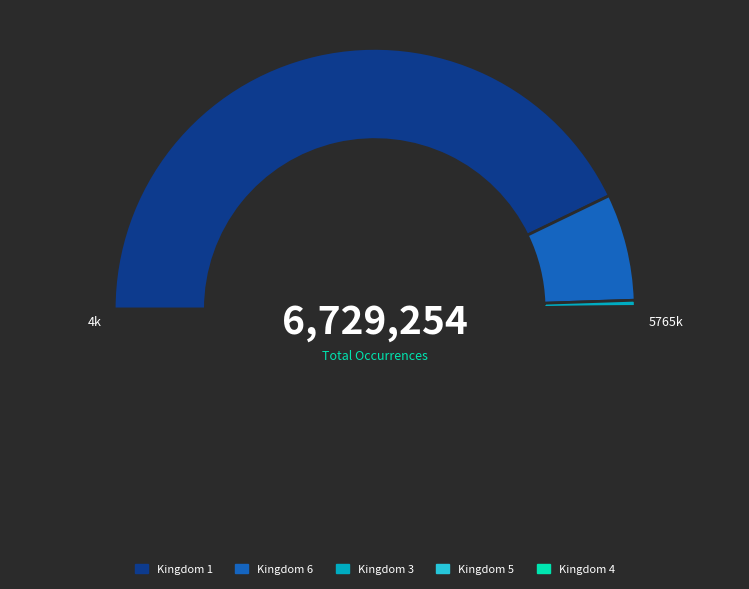

Is it true that 8 is 0% of the pie?

True